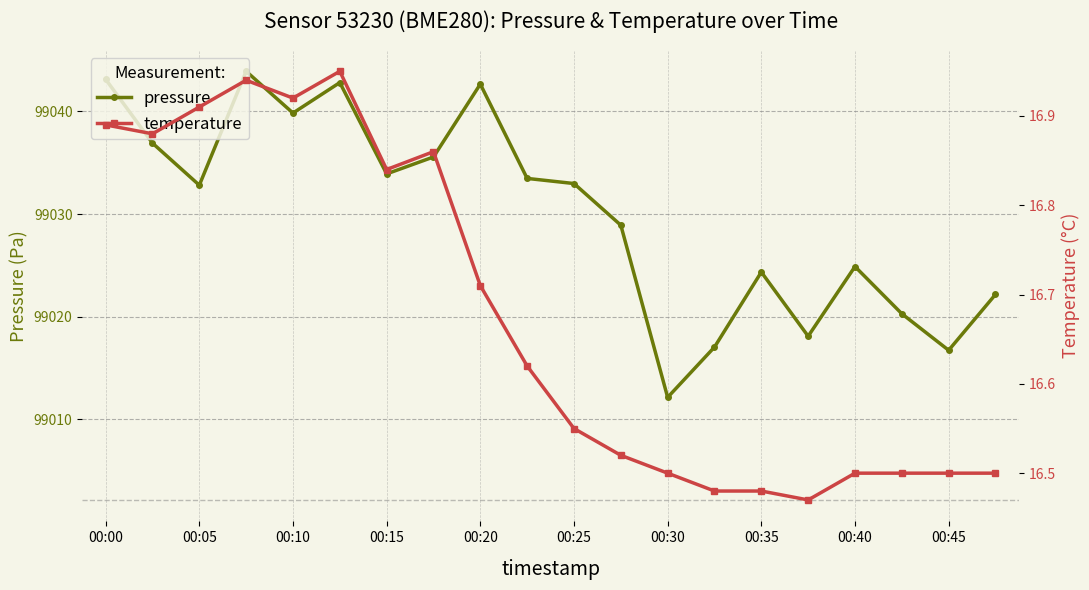

The pressure series shows 54498.2 at 00:40. True or false?

False